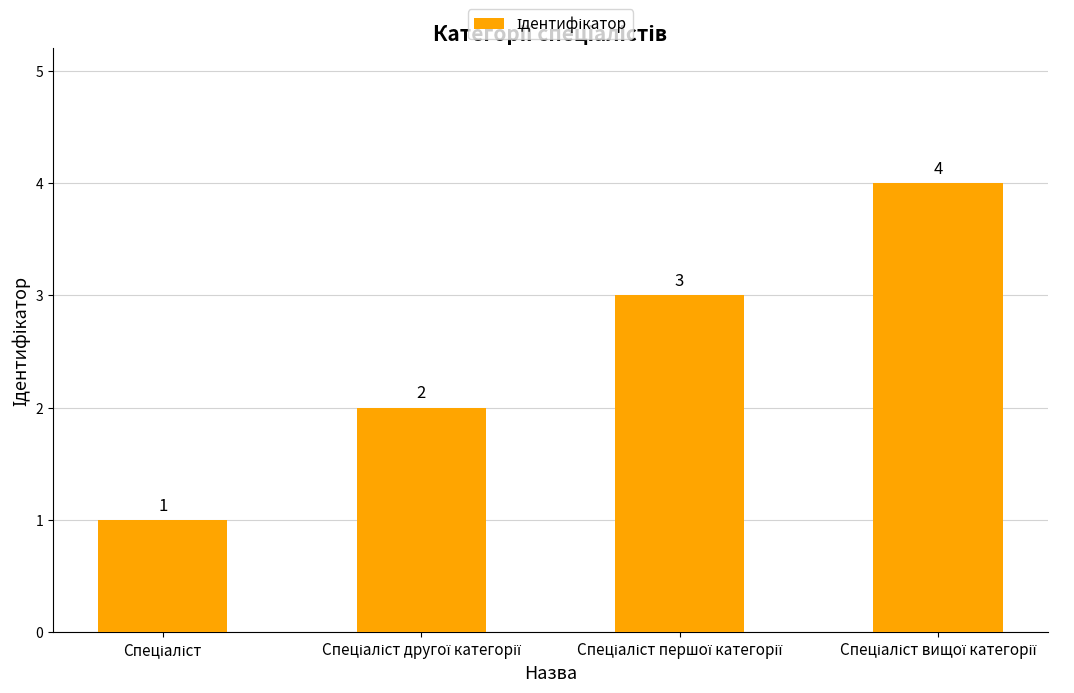

What is the difference between the maximum and minimum values?

3